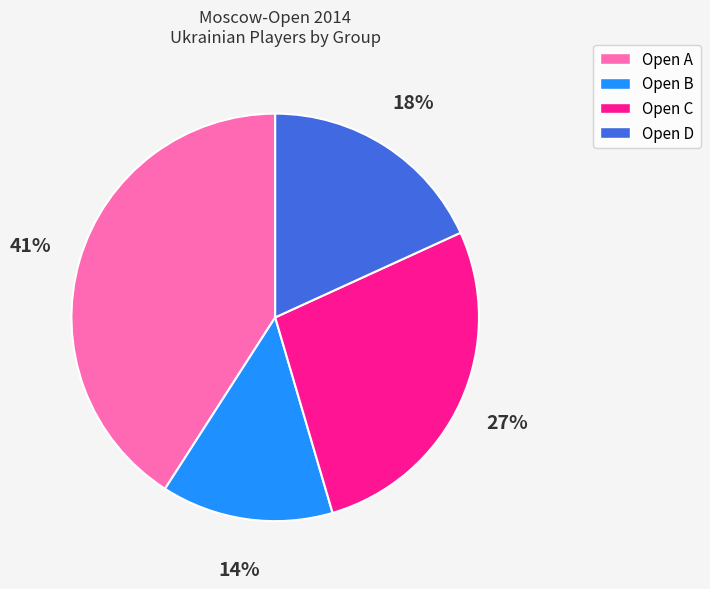

Is Open B the majority of the pie?

No